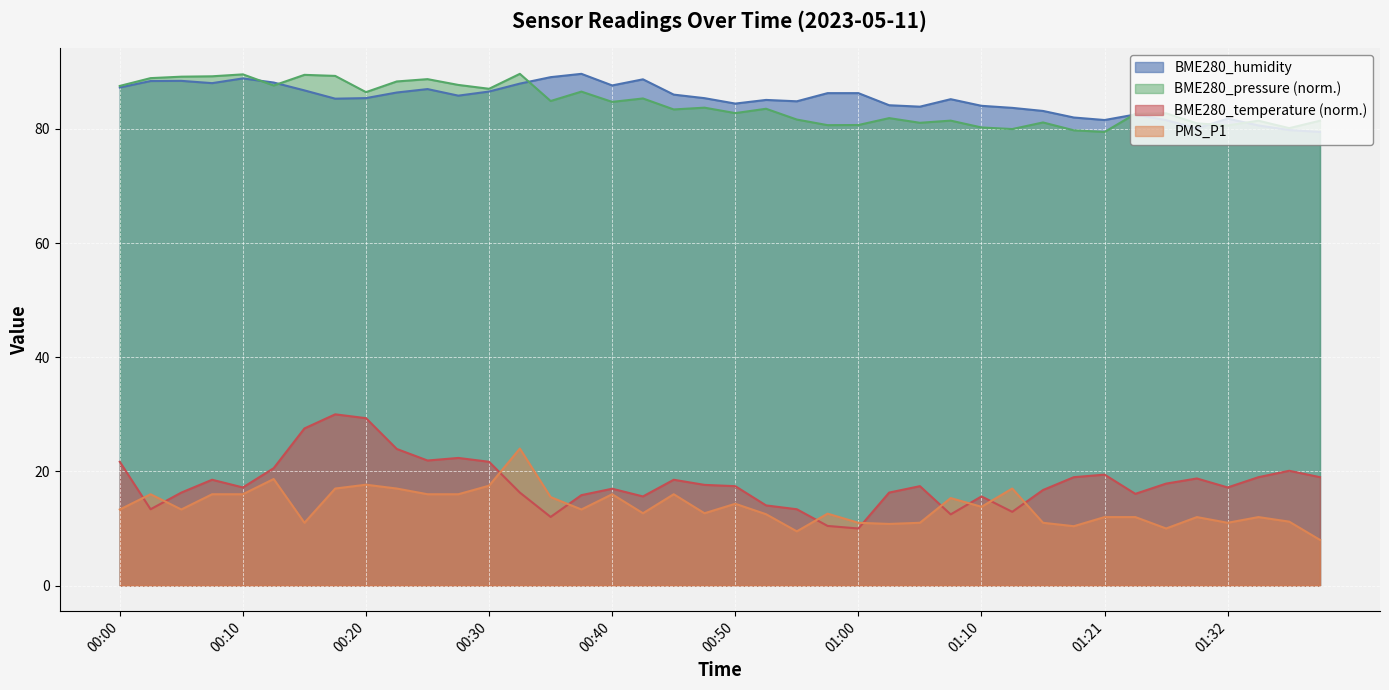

Rank the series at 00:30 from lowest to highest value.

PMS_P1, BME280_temperature, BME280_humidity, BME280_pressure